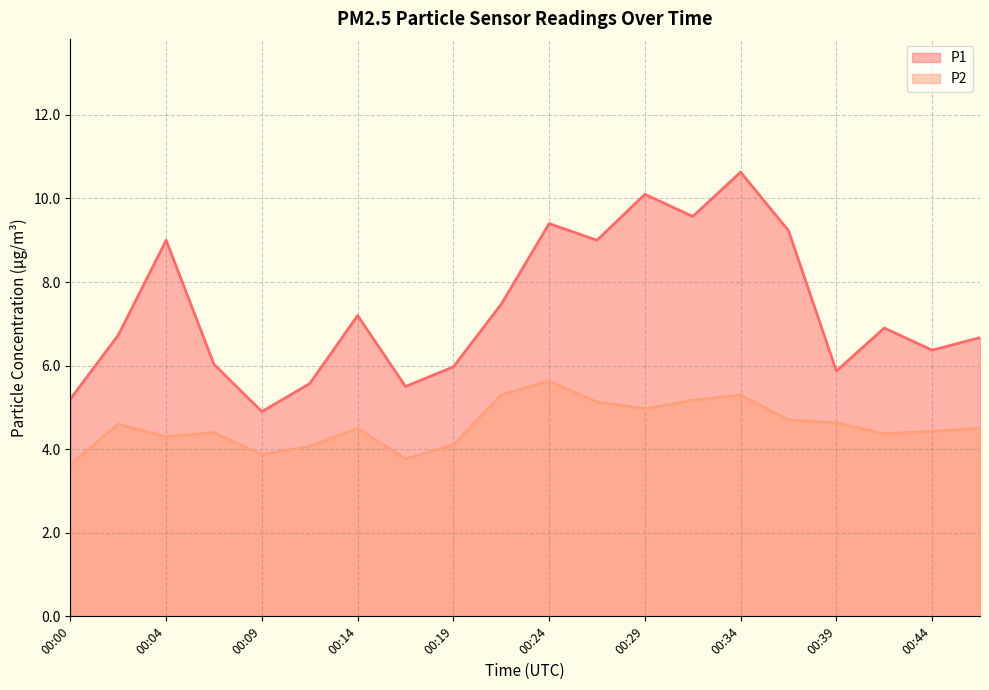

How many lines are shown in the chart?

2